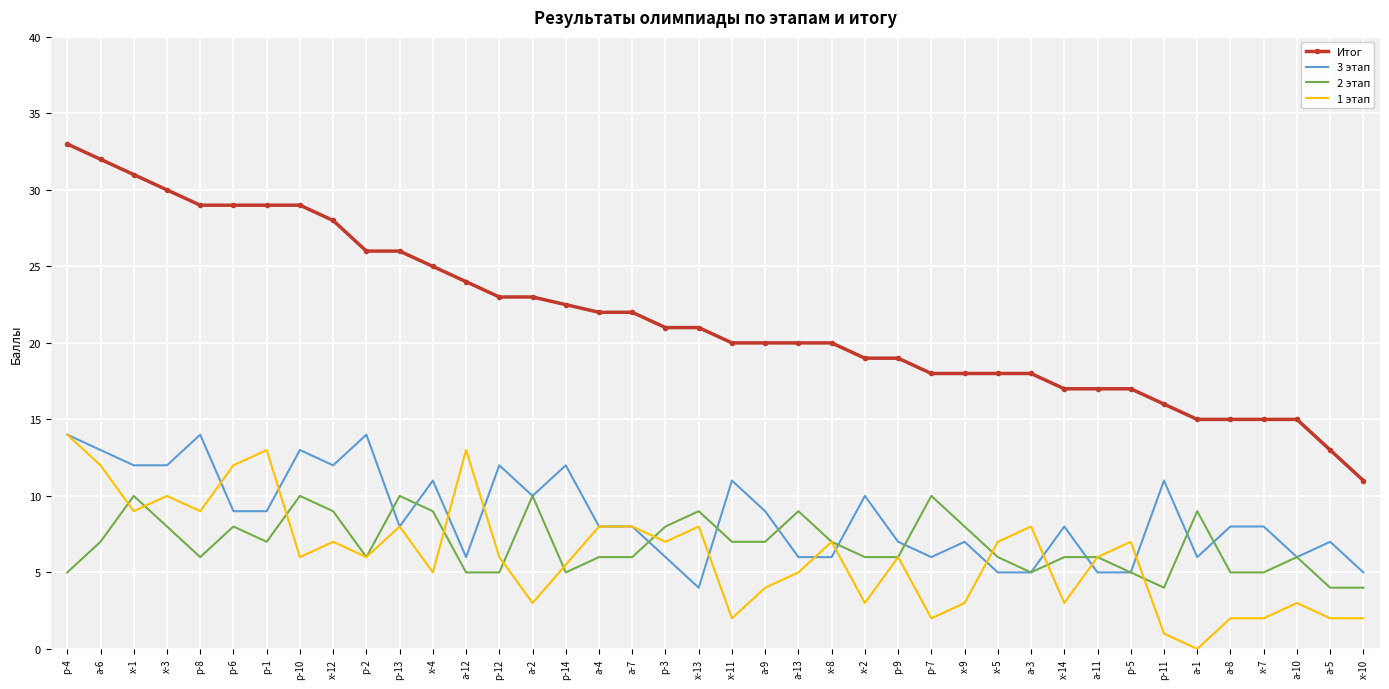

What position from the right is а-8?

5